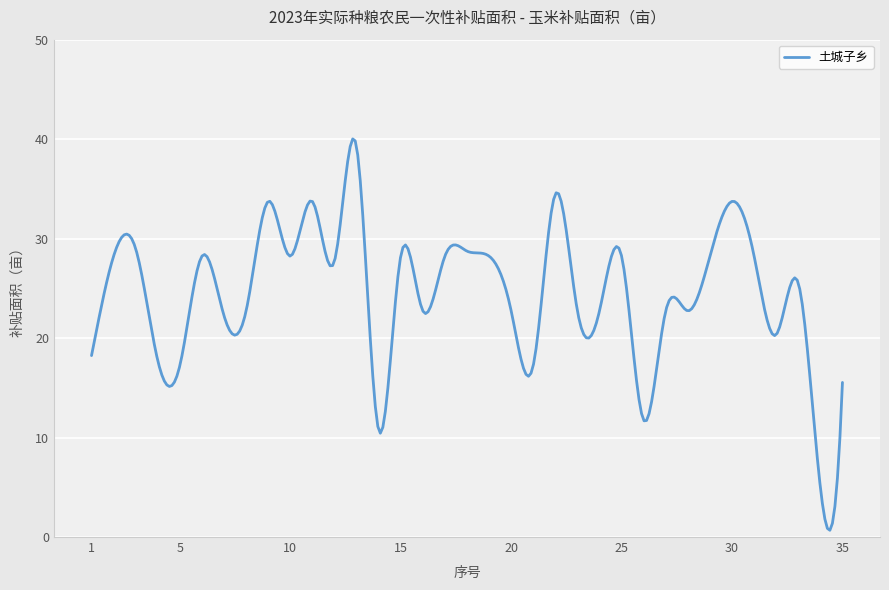

What is the difference between the maximum and minimum values?

39.3